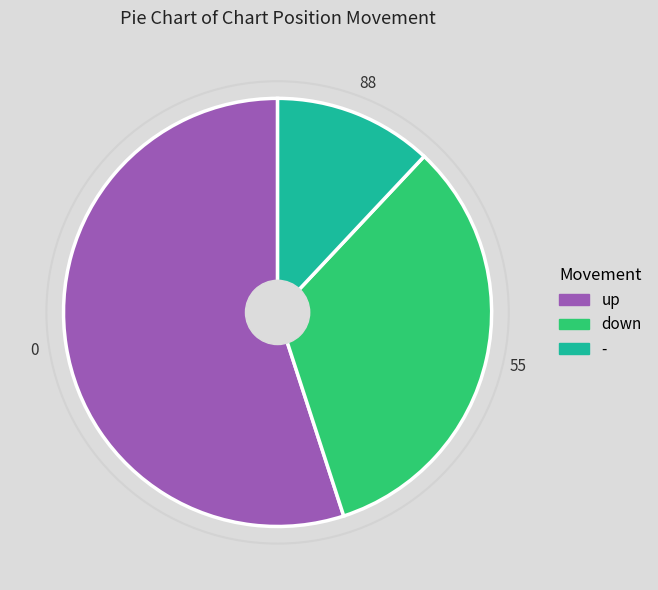

Is there any slice that represents more than half of the pie?

Yes